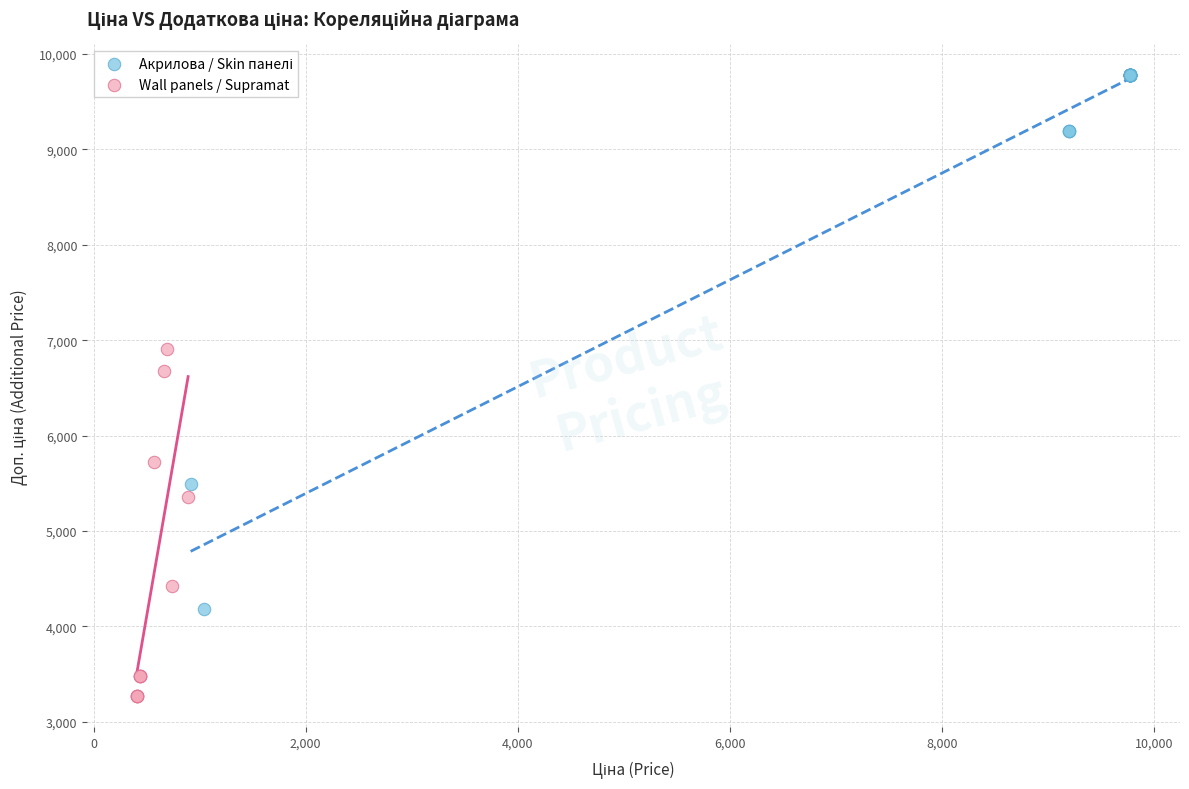

Which series reaches the minimum Y coordinate?

Wall panels / Supramat